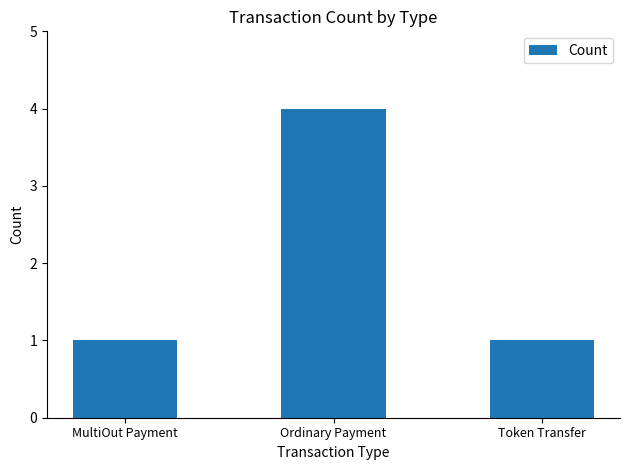

What is the difference between the values at Token Transfer and Ordinary Payment?

3